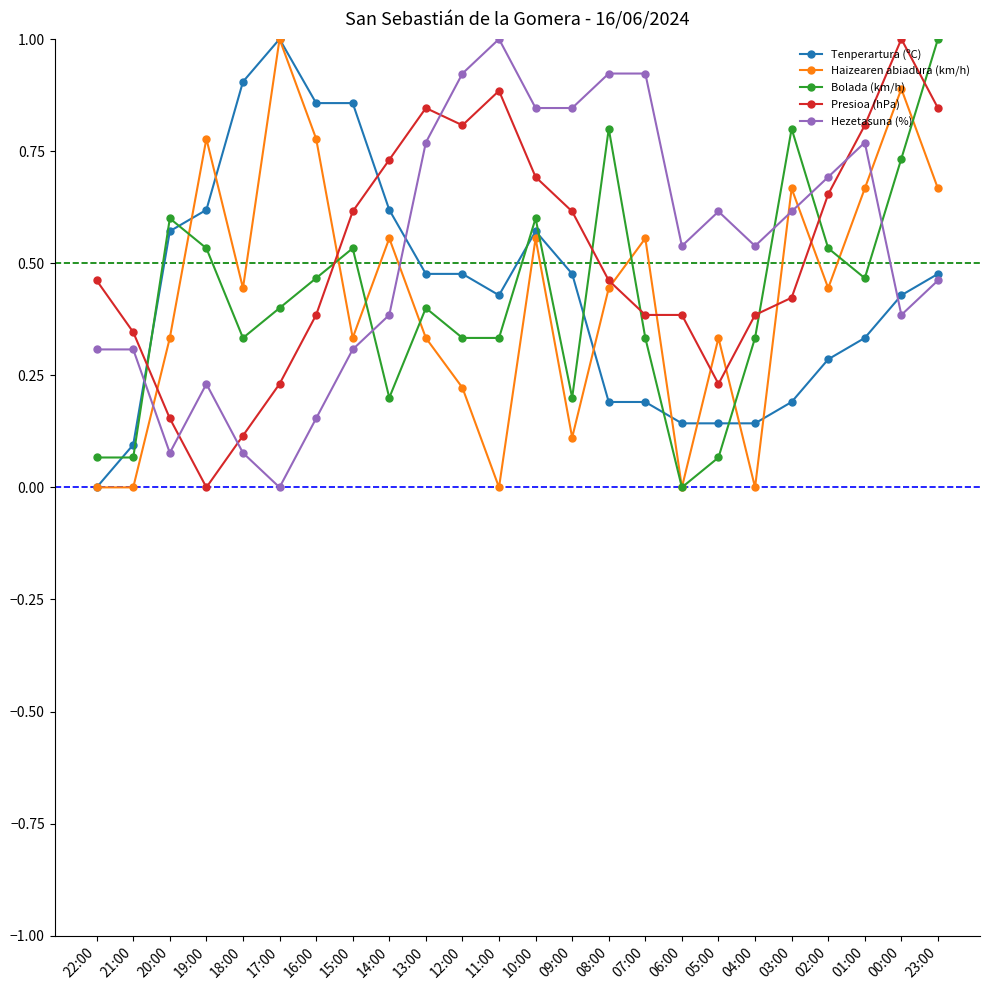

What is the total value across all series at 08:00?

2.8